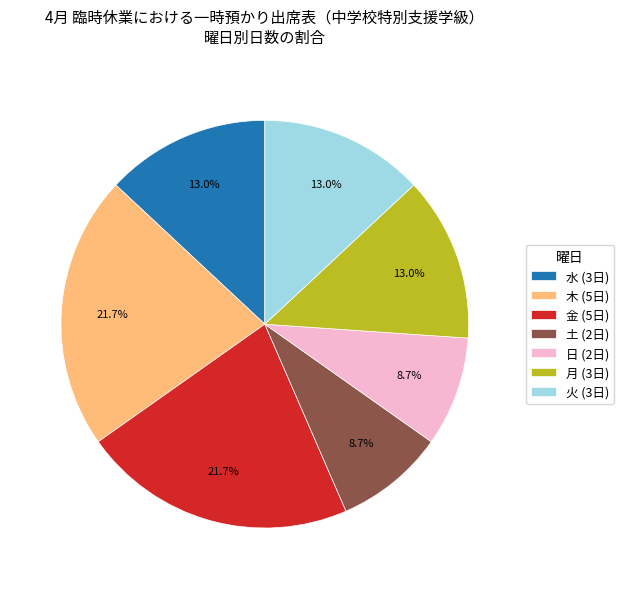

Does 月 represent more than half of the total?

No